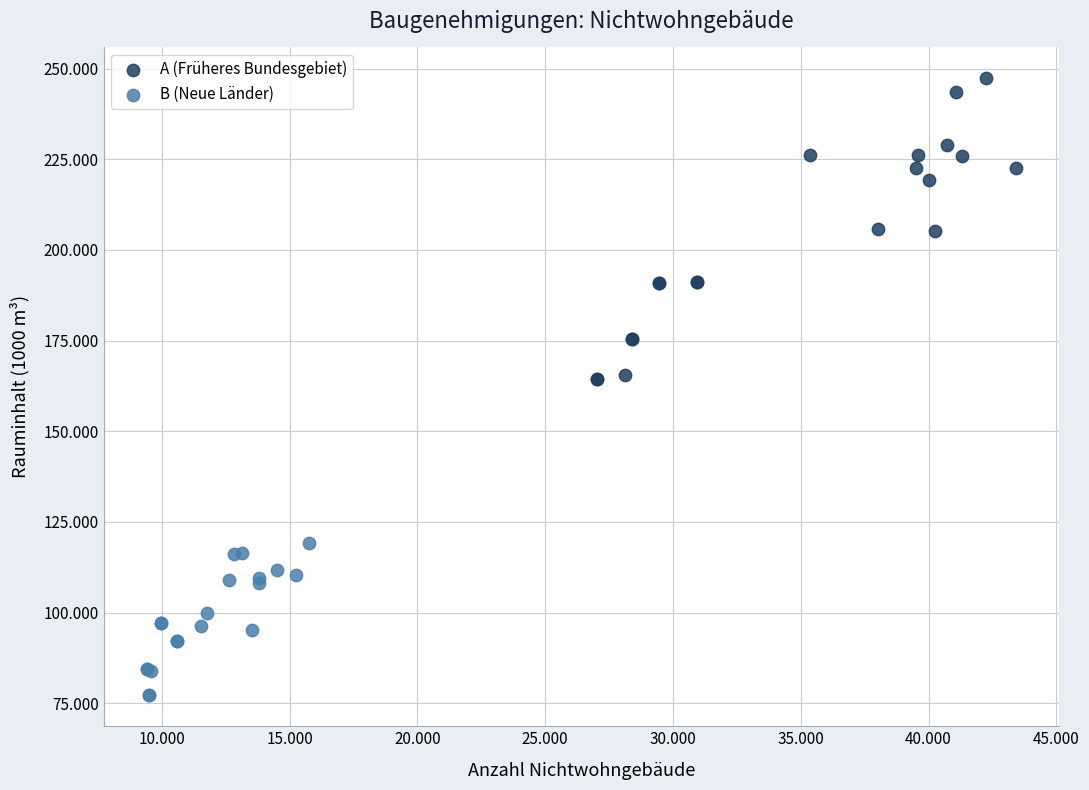

Which series contains the lowest Y value?

B (Neue Länder)